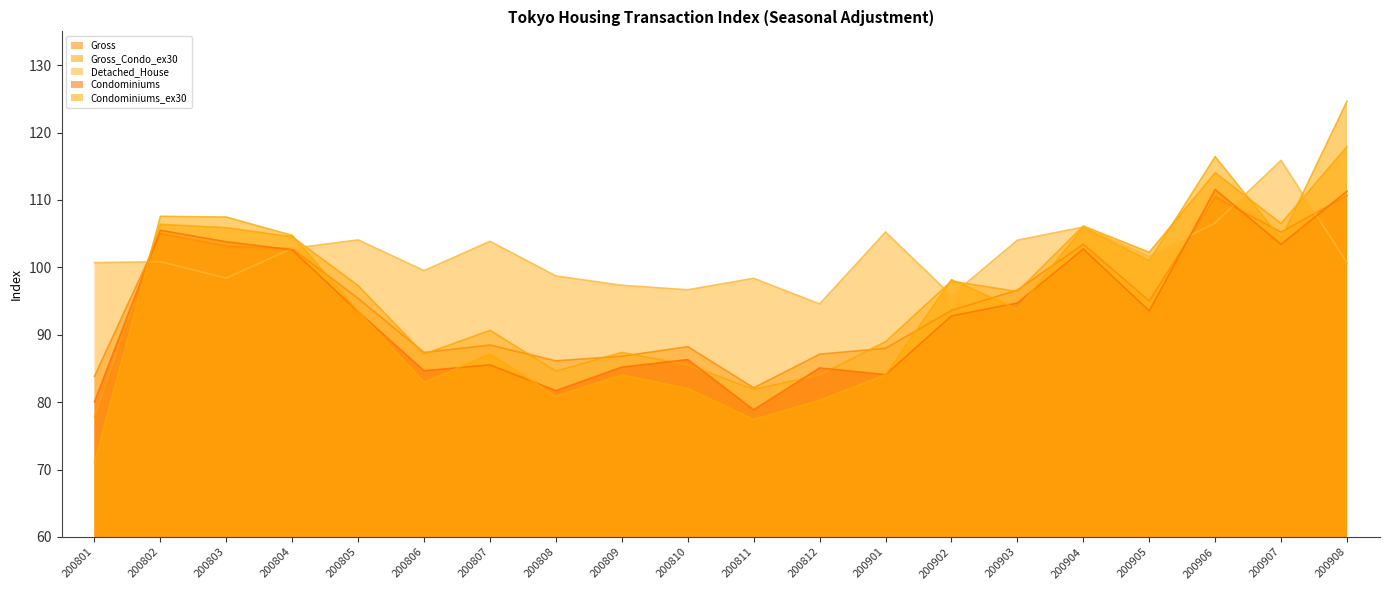

At which label does Condominiums reach its peak?

200906